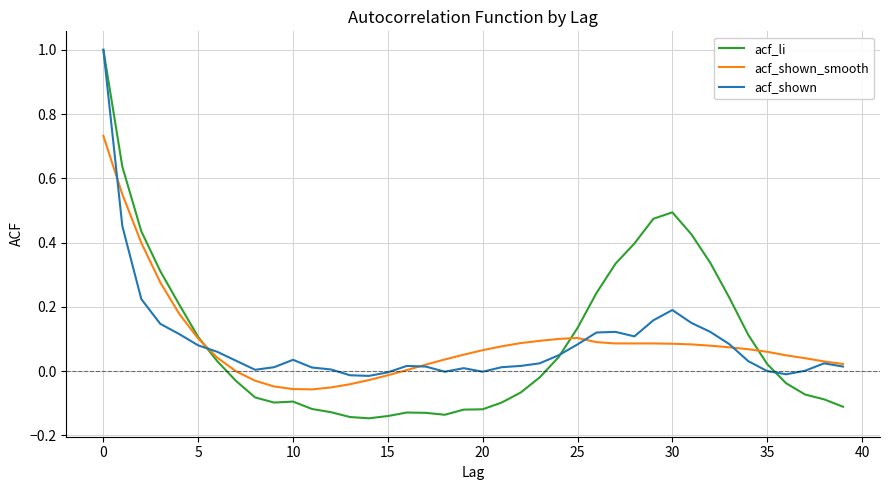

Which series has the largest range (max minus min)?

acf_li